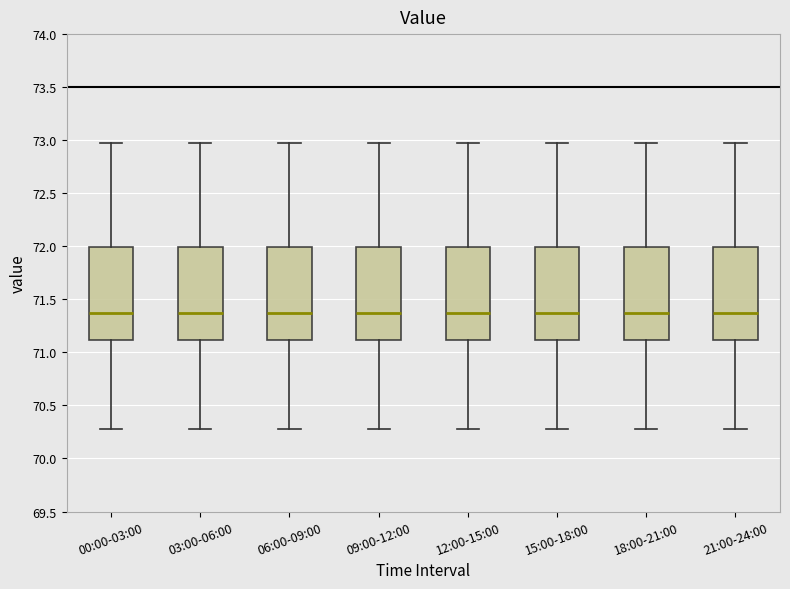

Where does the upper whisker of the box for 09:00-12:00 end on the y-axis? The values are not printed on the chart, so give them approximately, as read against the axis.

72.95